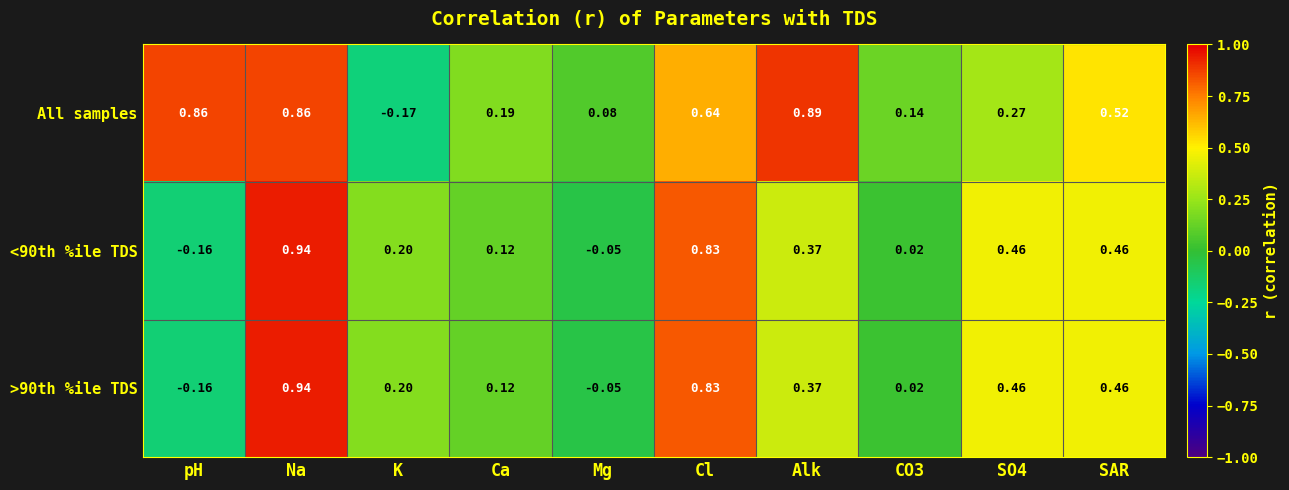

At which label does >90th %ile TDS first exceed 0?

Na